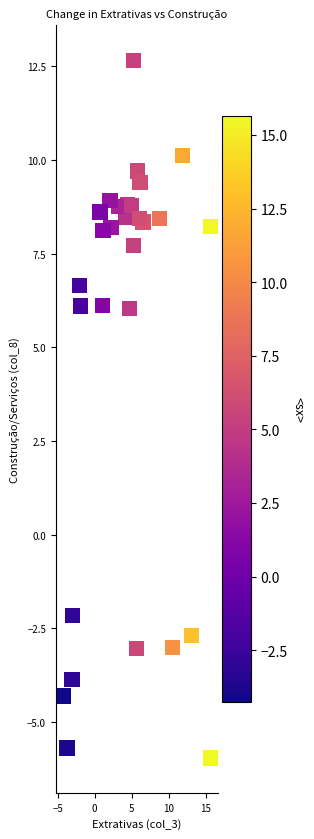

What is the range of X values (max minus min)?

19.9